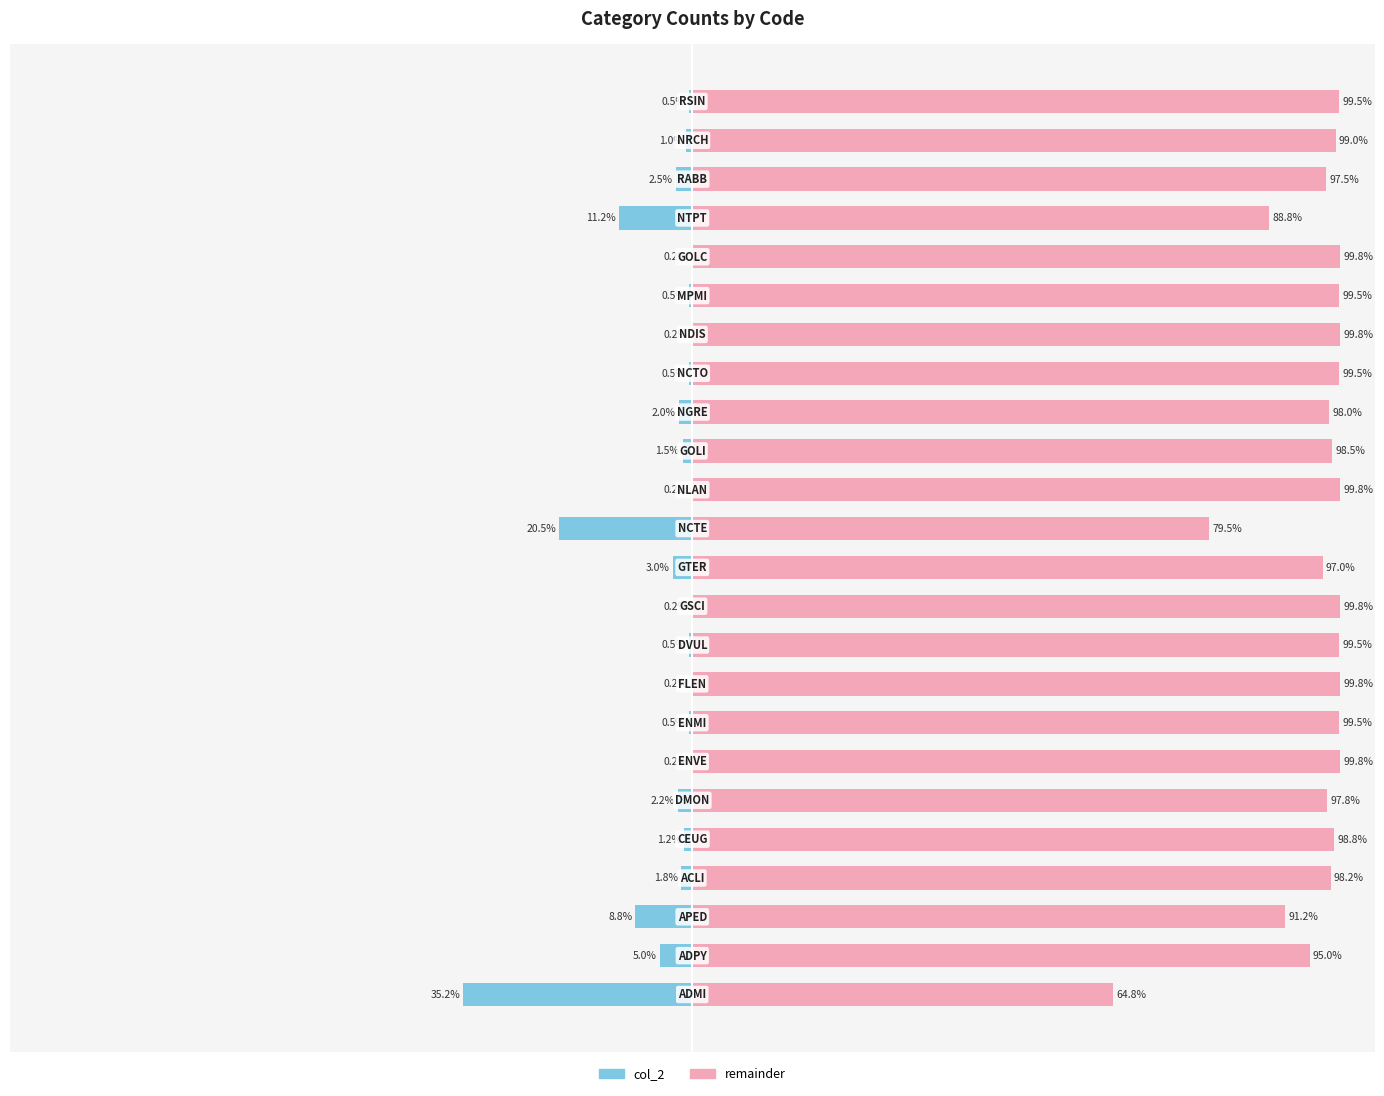

Which series changed the most between 16 and 20?

col_2